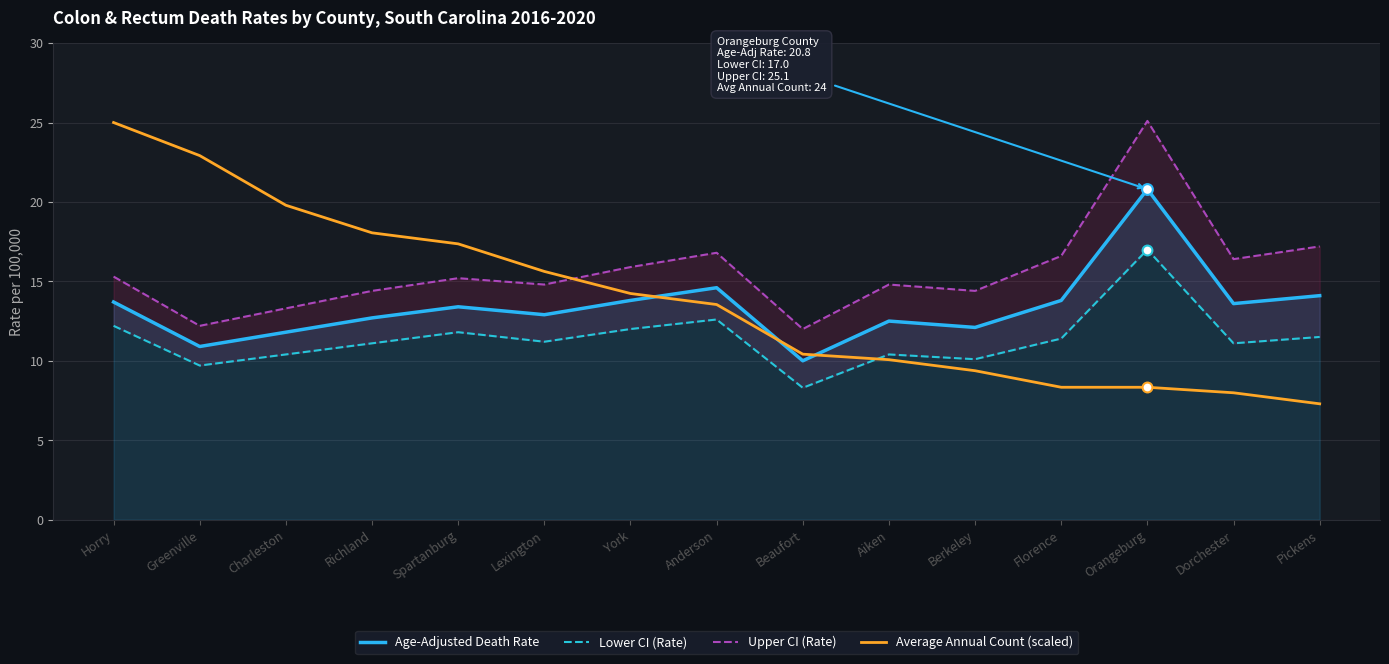

What are all the series names shown in the legend?

Age-Adjusted Death Rate, Lower CI (Rate), Upper CI (Rate), Average Annual Count (scaled)